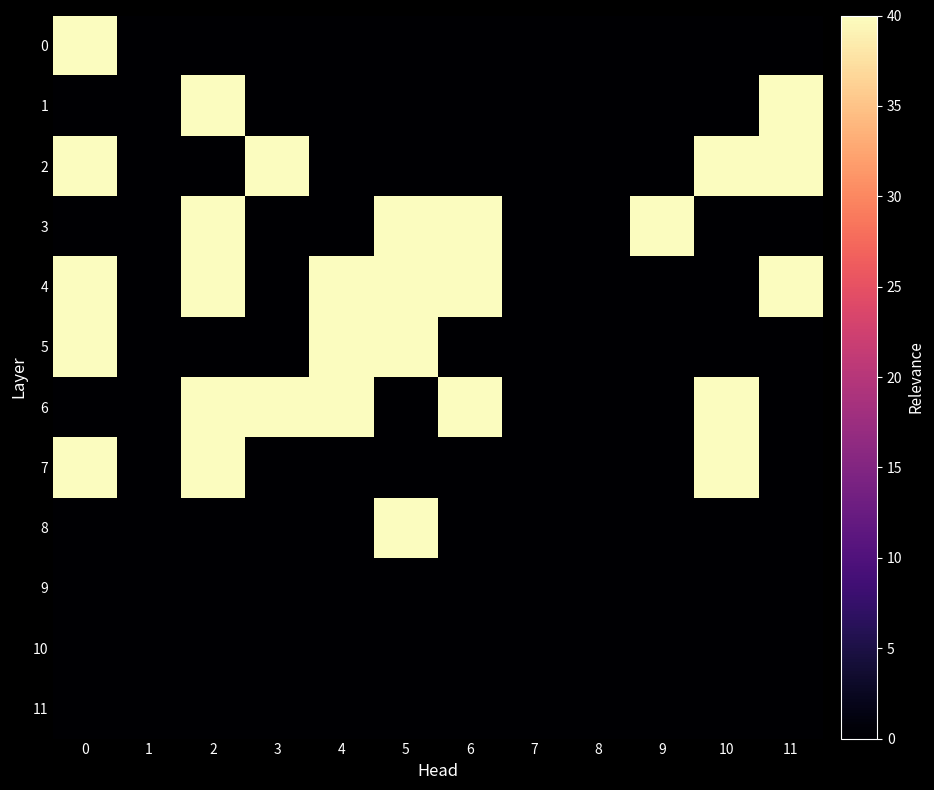

Which series has the largest total across all categories?

4